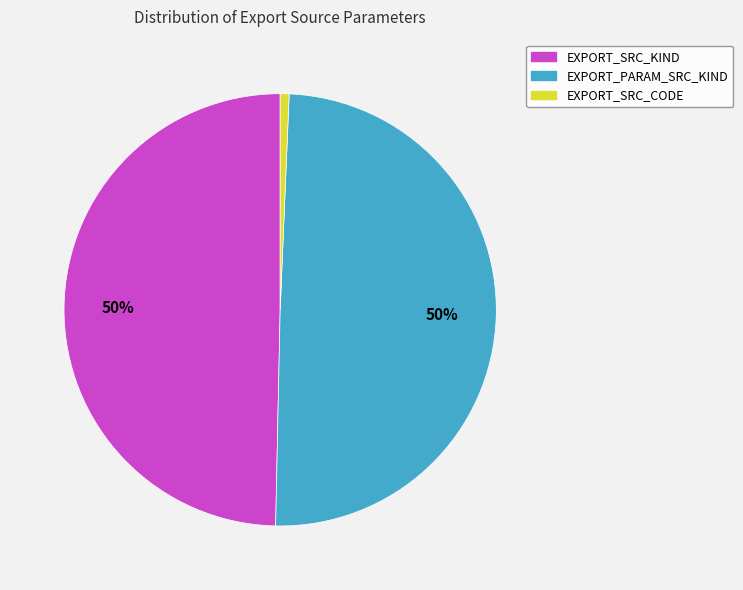

What is the ratio of the value at EXPORT_SRC_KIND to the value at EXPORT_PARAM_SRC_KIND?

1.0